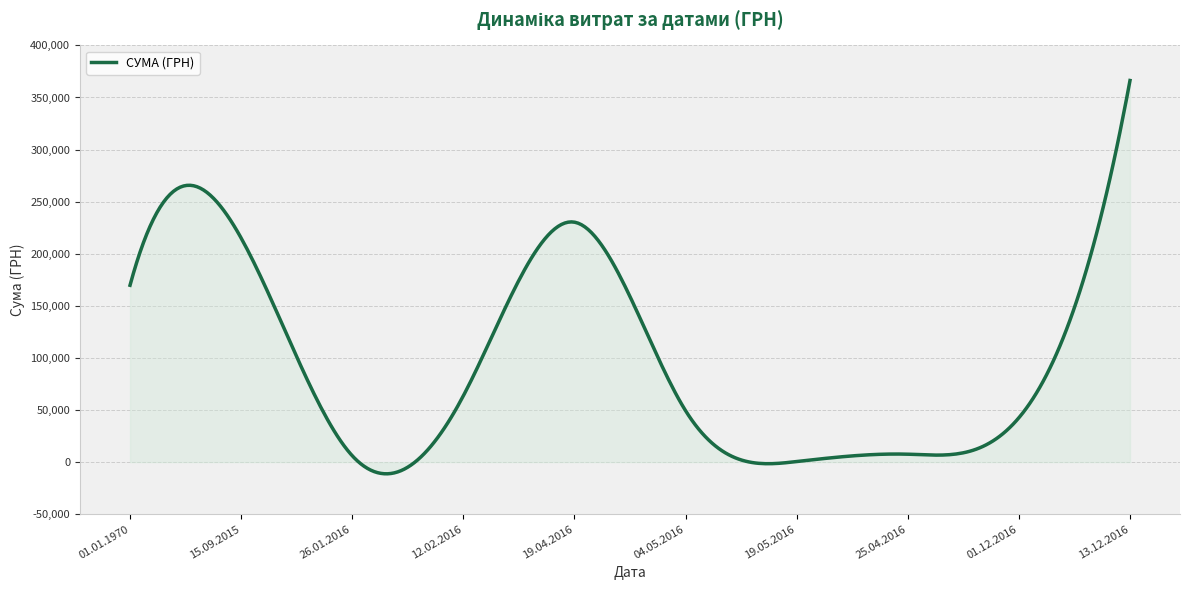

What is the difference between the maximum and minimum values?

377524.9